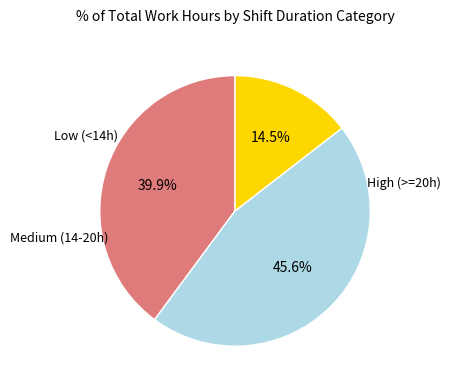

How many slices are in this pie chart?

3